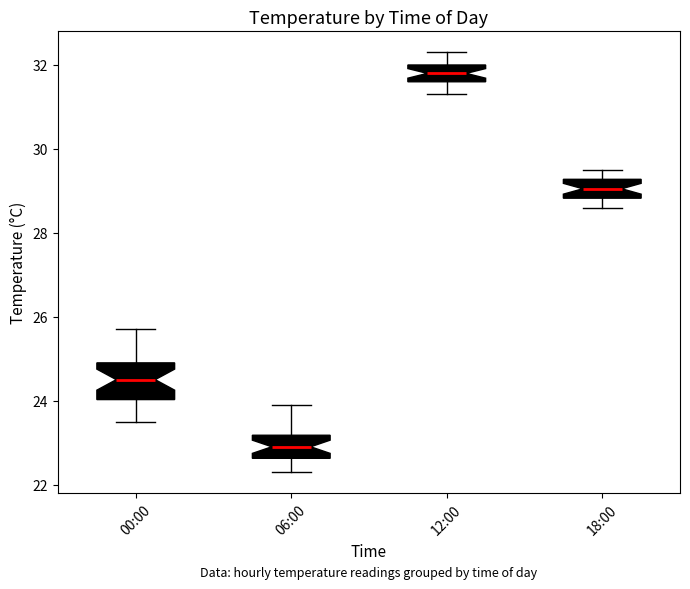

Reading left to right, read every box against the y-axis: the position of its median line, the range the box covers, and the ends of its whiskers. The values are not printed on the chart, so give them approximately, as read against the axis.

00:00: median 24.6, box 24.0 to 25.0, whiskers 23.6 to 25.8
06:00: median 23.0, box 22.6 to 23.2, whiskers 22.4 to 24.0
12:00: median 31.8, box 31.6 to 32.0, whiskers 31.4 to 32.4
18:00: median 29.0, box 28.8 to 29.2, whiskers 28.6 to 29.6